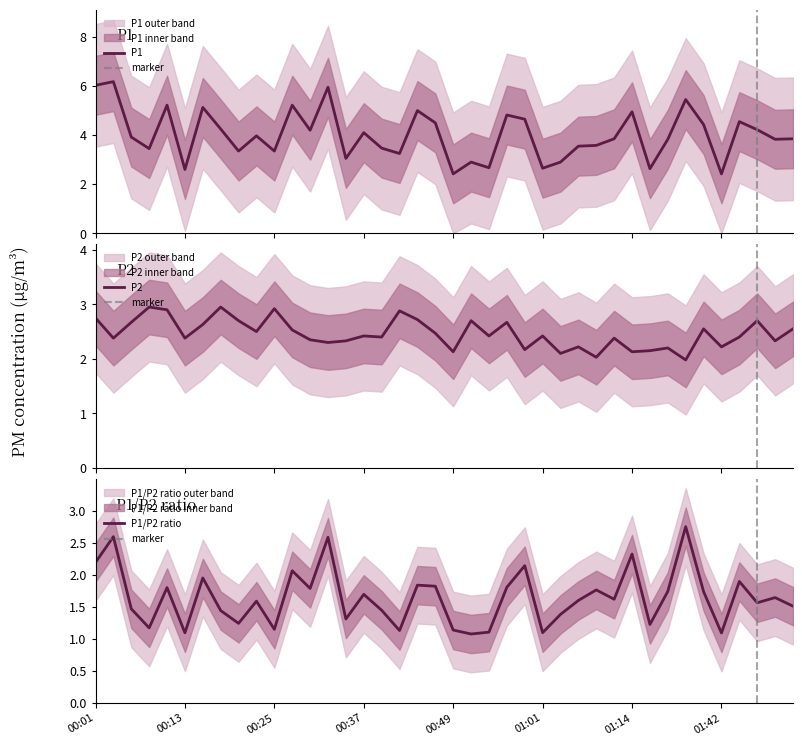

True or false: P1 and P2 cross at least once.

False